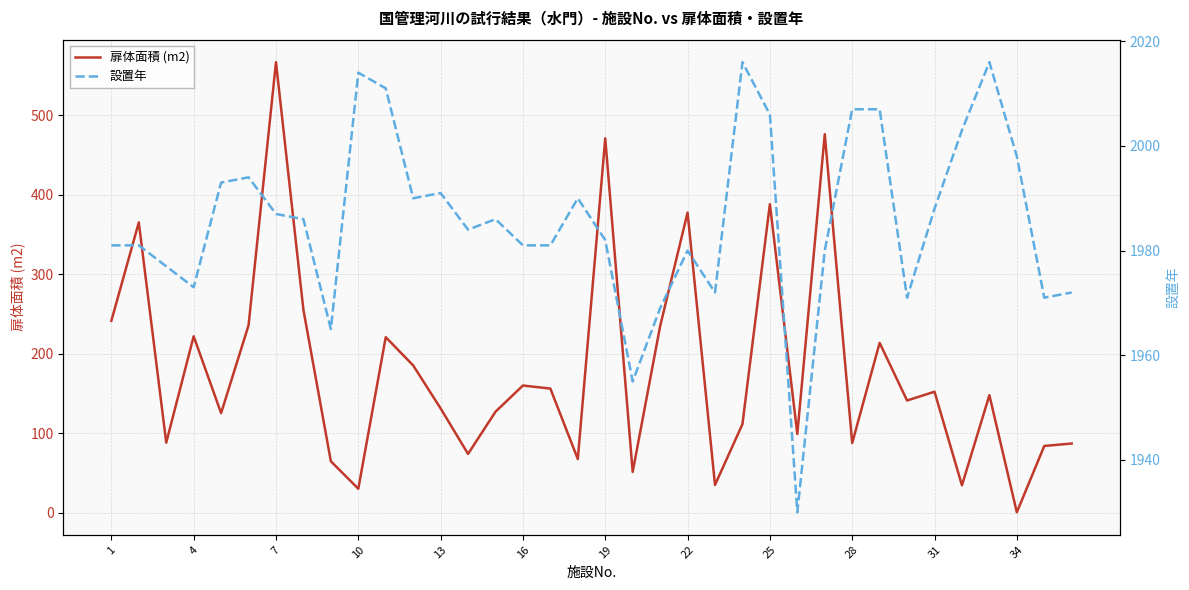

What is the highest value of the 扉体面積 (m2) series?

566.6